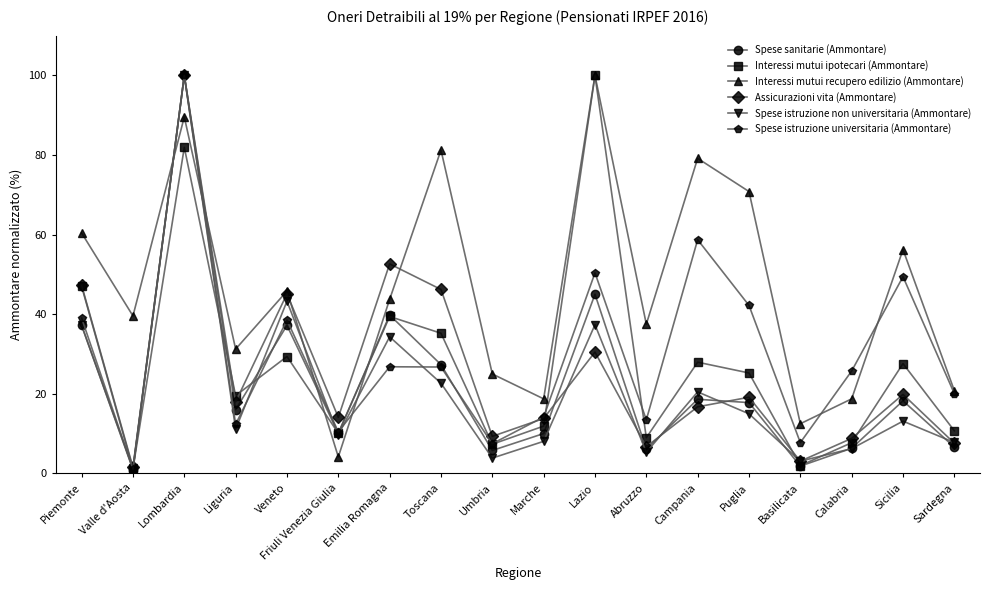

Where does the Interessi mutui recupero edilizio (Ammontare) series first go above 43?

Piemonte